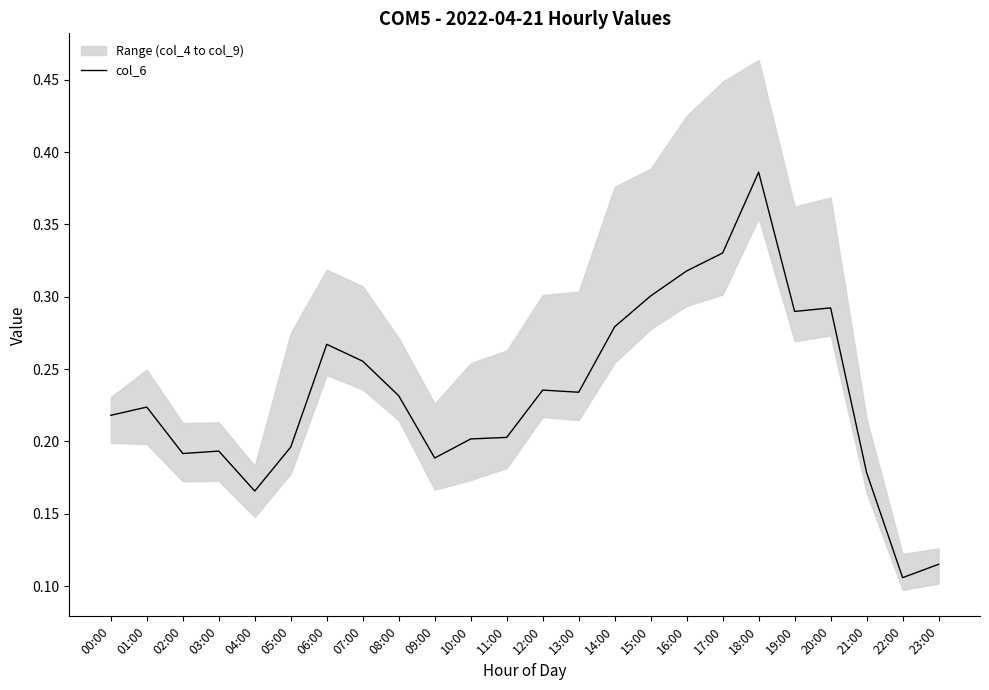

Where is the first local maximum?

01:00